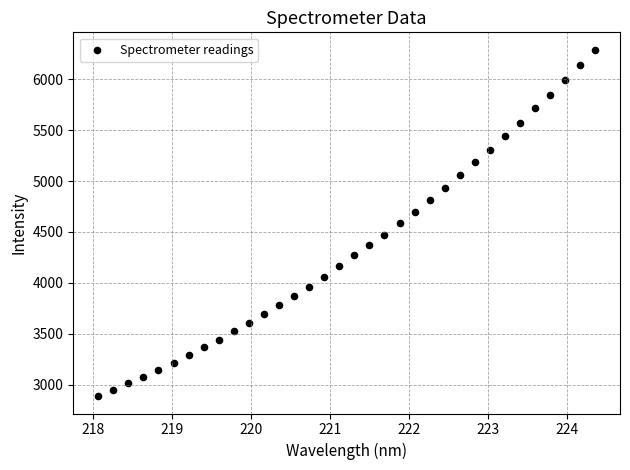

What is the range of X values (max minus min)?

6.3